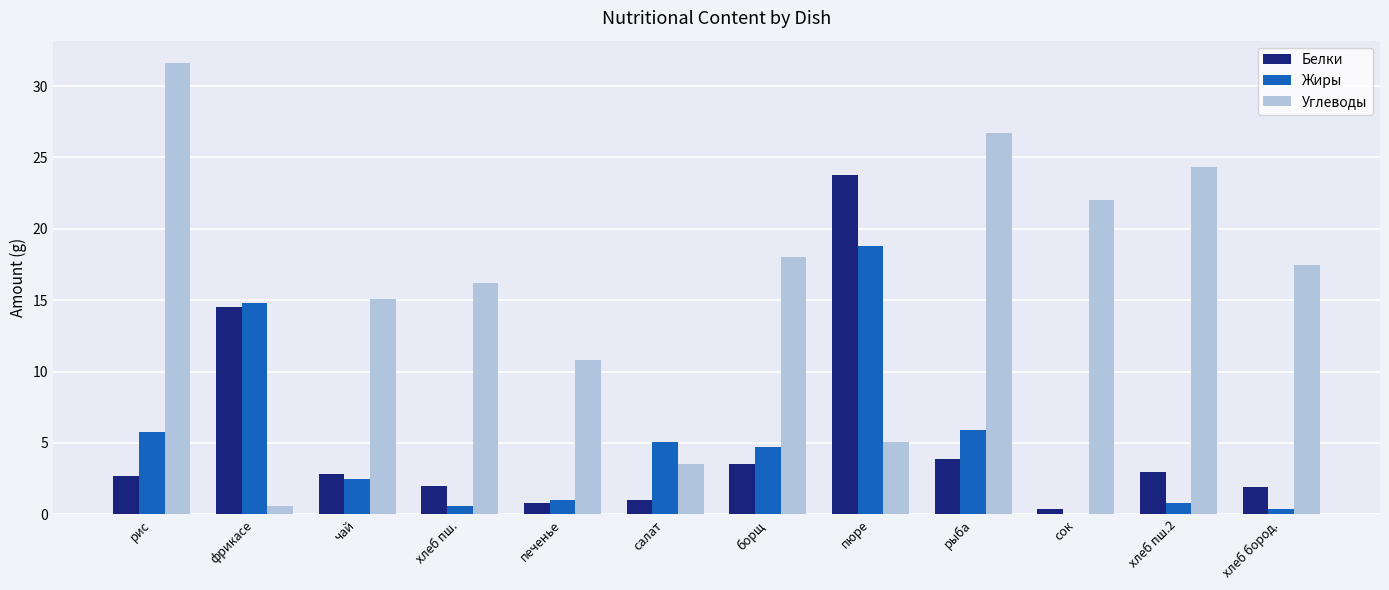

Is the value of Белки at хлеб пш. greater than the value of Жиры at сок?

Yes